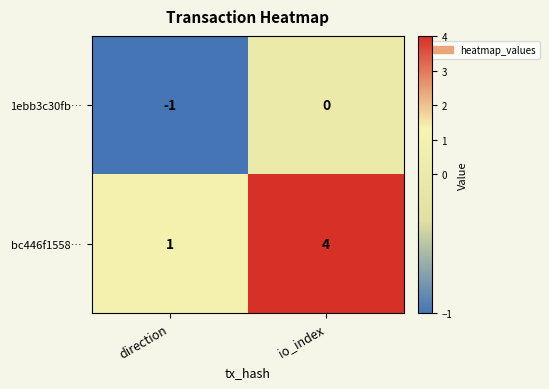

Between direction and io_index, which series saw the biggest shift?

bc446f1558…